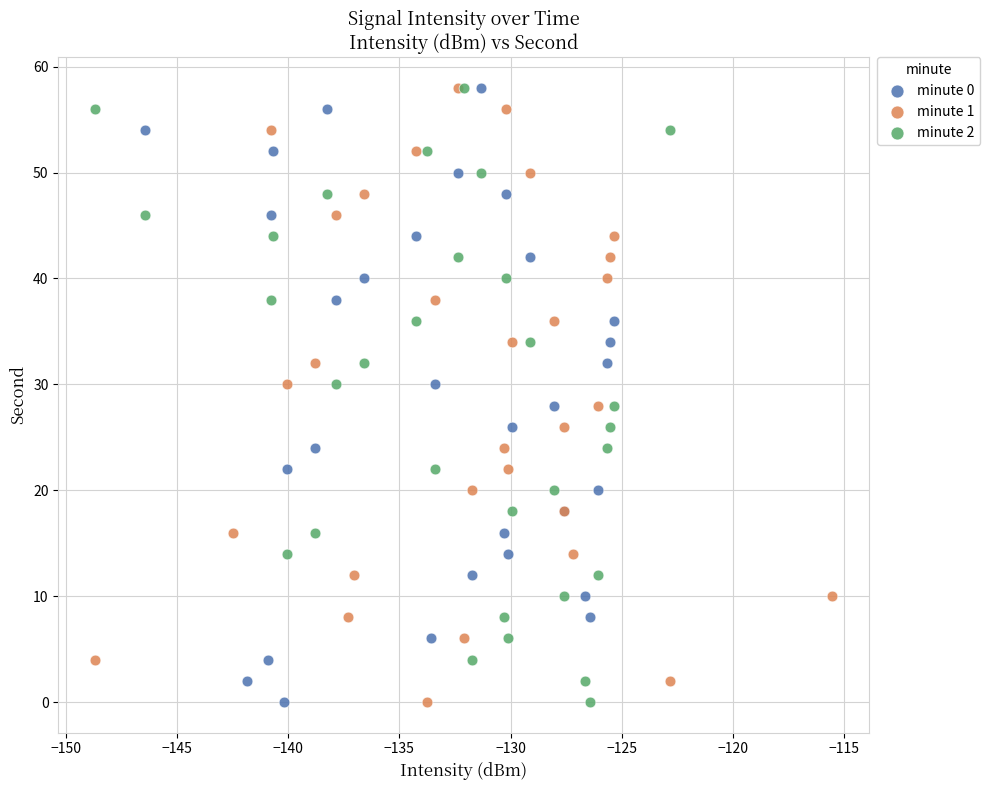

What are all the series names shown in the legend?

minute 0, minute 1, minute 2